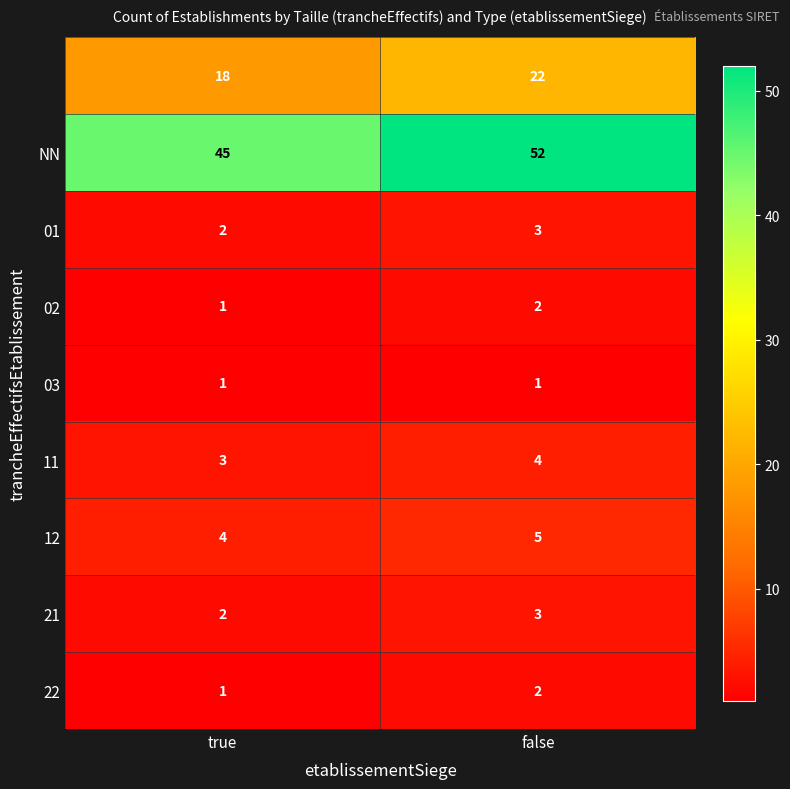

At which category is the sum across all series the highest?

false